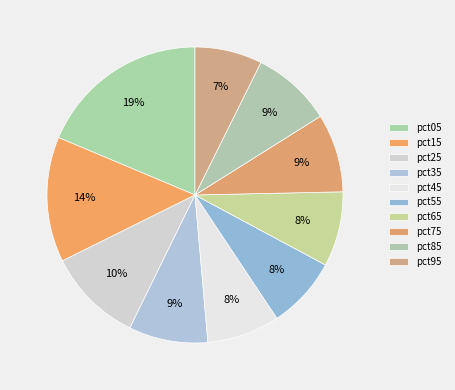

To the nearest percent, what percentage of the pie is pct05?

19%